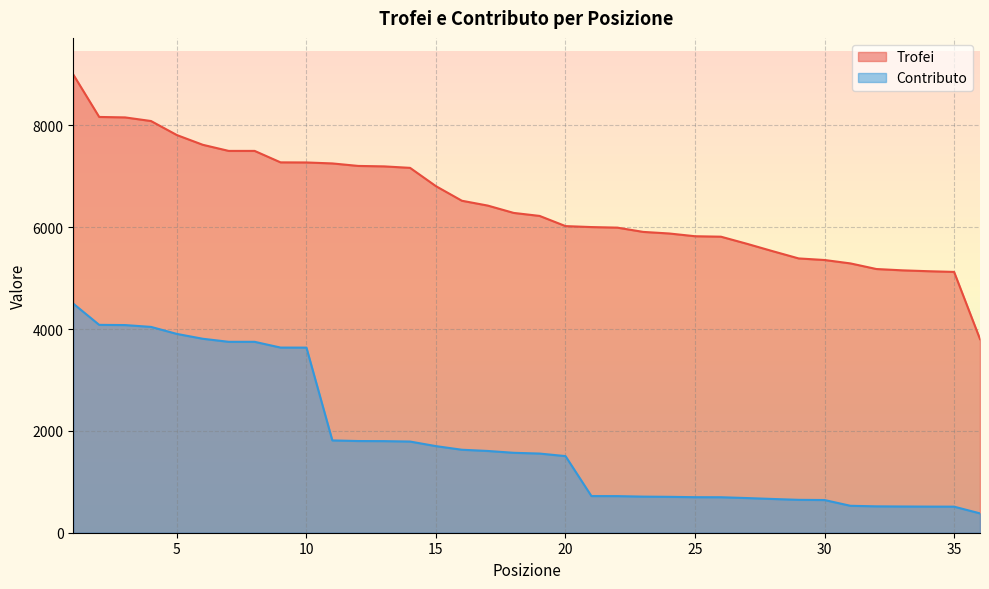

Which series has the widest spread of values?

Trofei